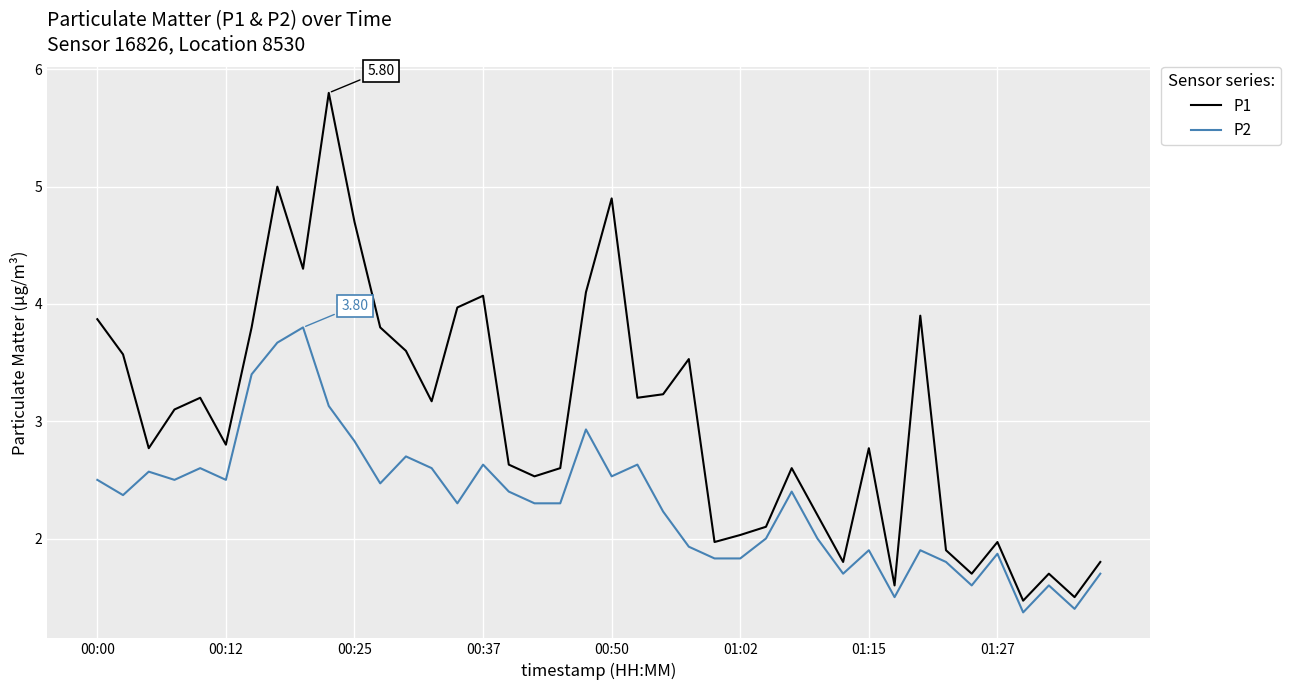

True or false: P1 and P2 cross at least once.

False